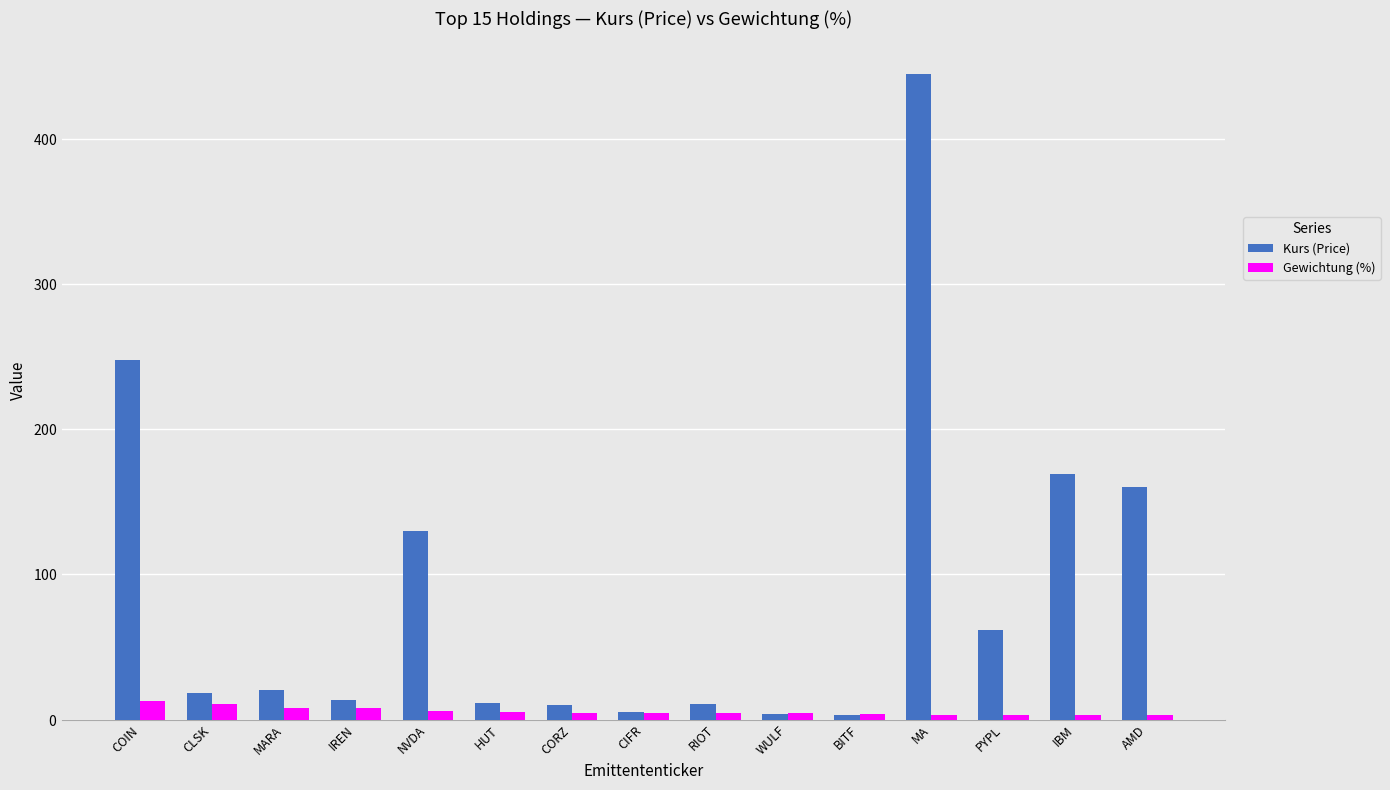

Are the bars grouped side by side (vs. stacked)?

Yes